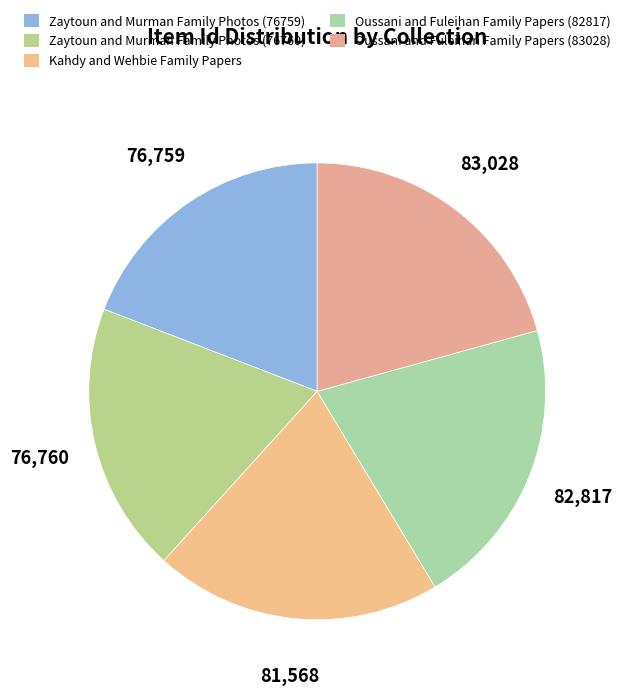

Count the number of slices in the pie.

5